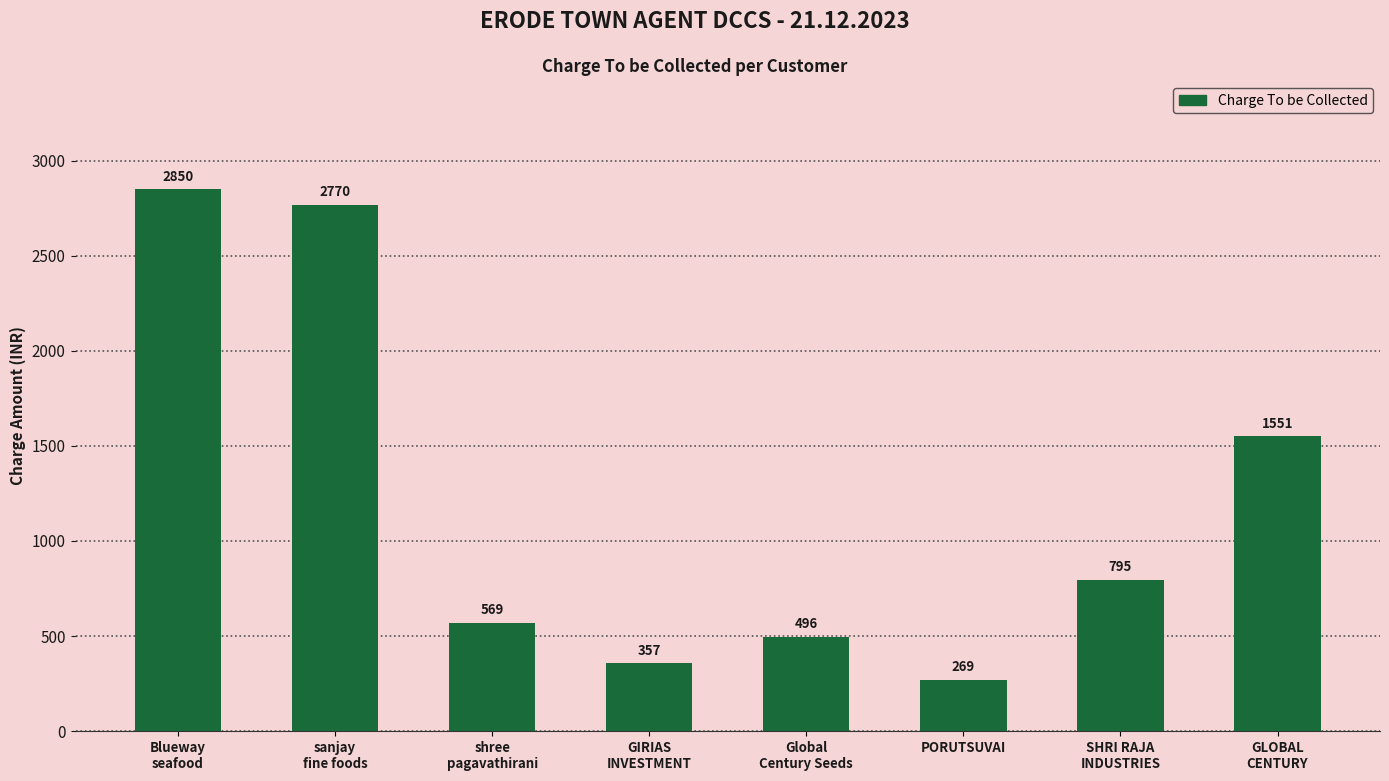

List the labels in order of value, smallest first.

PORUTSUVAI, GIRIAS
INVESTMENT, Global
Century Seeds, shree
pagavathirani, SHRI RAJA
INDUSTRIES, GLOBAL
CENTURY, sanjay
fine foods, Blueway
seafood